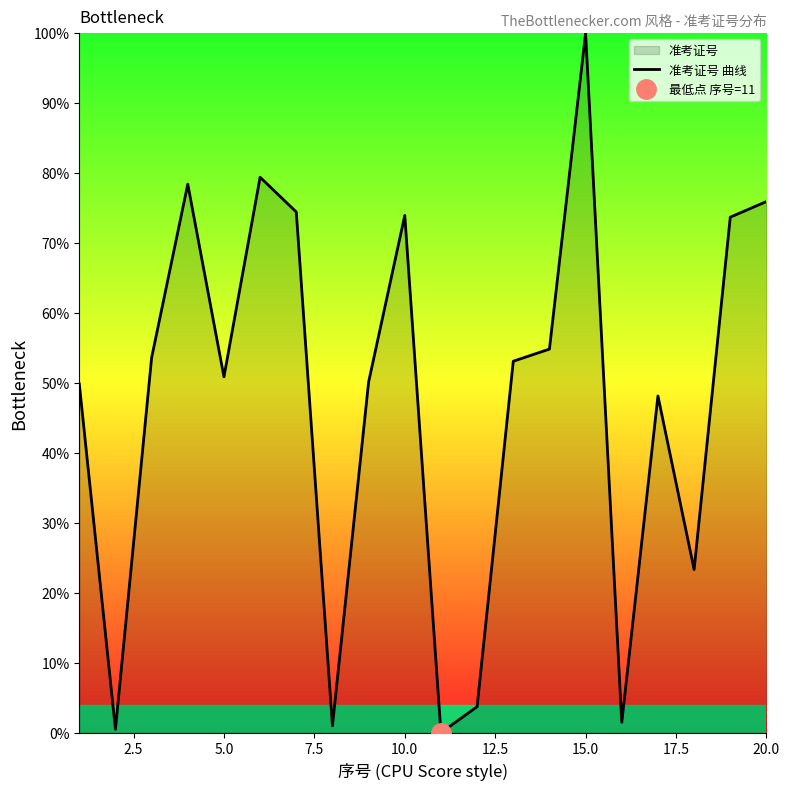

The value of 准考证号 曲线 at 20.0 is 75.9. True or false?

True